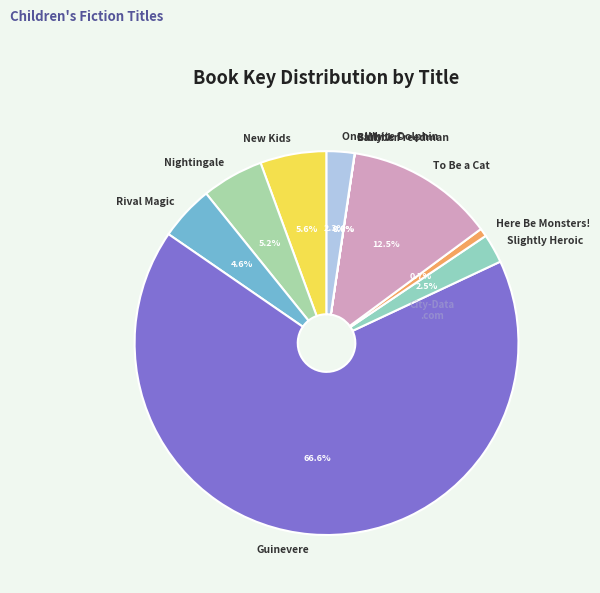

Between One White Dolphin and To Be a Cat, which is larger?

To Be a Cat